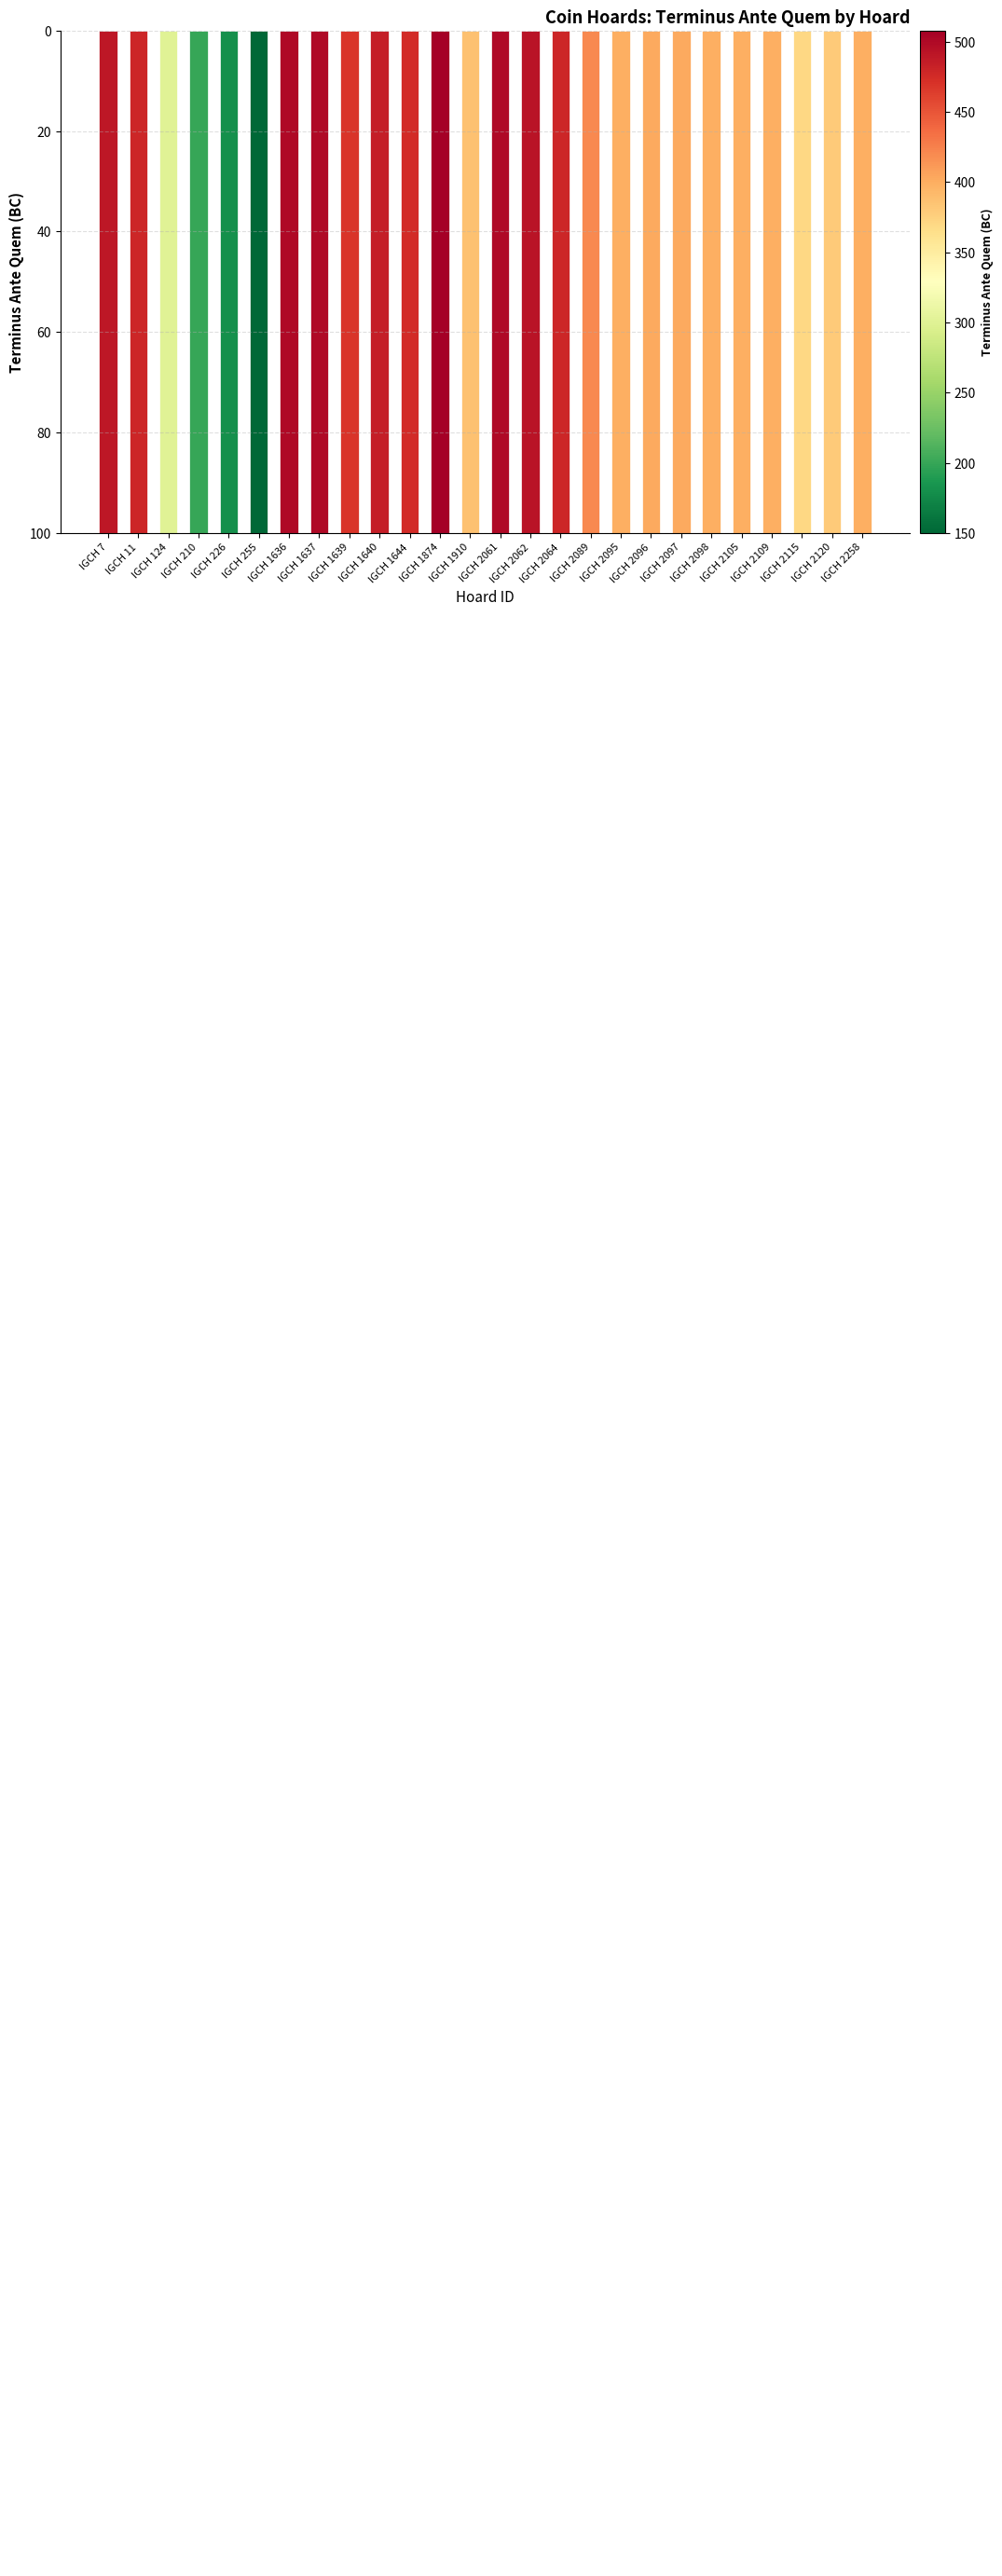

The chart shows a value of 420 at IGCH 2089. True or false?

True